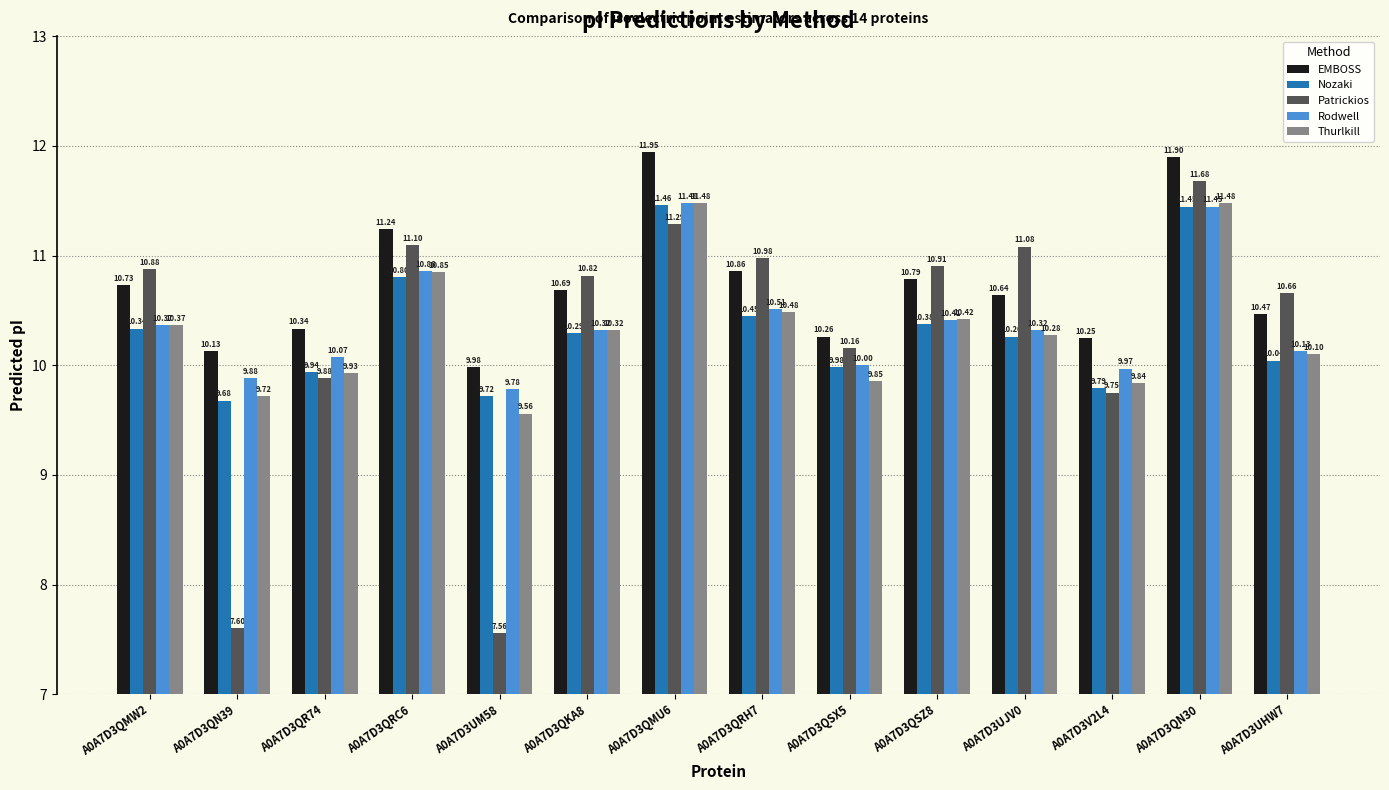

How many values in the Rodwell series exceed 10?

10